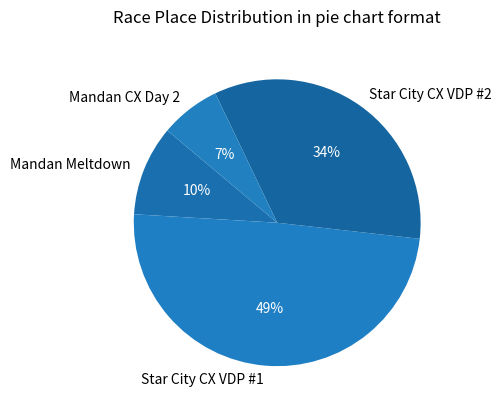

Does Mandan Meltdown account for over 50% of the chart?

No